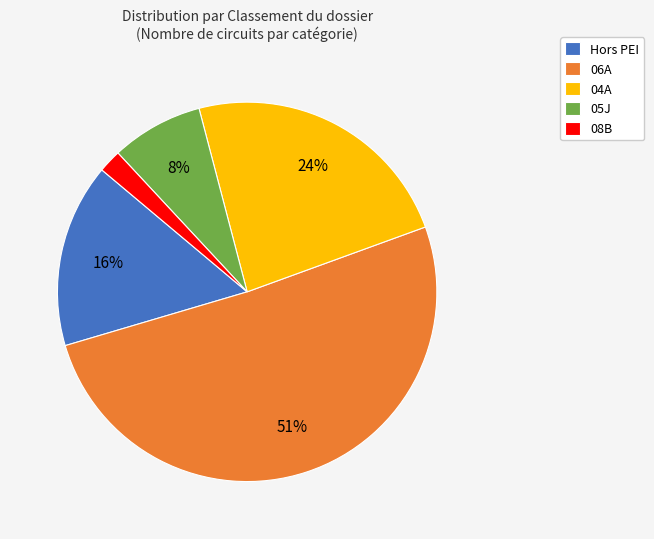

Does 05J represent more than half of the total?

No